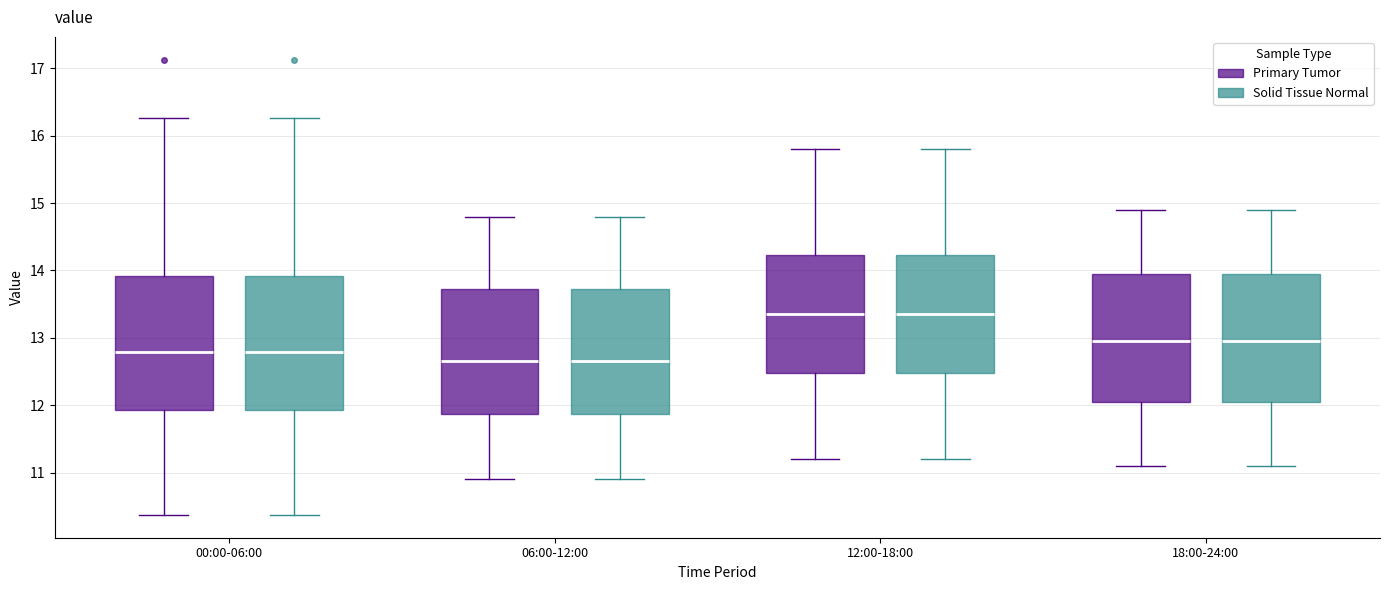

Reading left to right, read every box against the y-axis: the position of its median line, the range the box covers, and the ends of its whiskers. The values are not printed on the chart, so give them approximately, as read against the axis.

00:00-06:00 (Primary Tumor): median 12.8, box 11.9 to 13.9, whiskers 10.4 to 16.3
00:00-06:00 (Solid Tissue Normal): median 12.8, box 11.9 to 13.9, whiskers 10.4 to 16.3
06:00-12:00 (Primary Tumor): median 12.7, box 11.9 to 13.7, whiskers 10.9 to 14.8
06:00-12:00 (Solid Tissue Normal): median 12.7, box 11.9 to 13.7, whiskers 10.9 to 14.8
12:00-18:00 (Primary Tumor): median 13.4, box 12.5 to 14.2, whiskers 11.2 to 15.8
12:00-18:00 (Solid Tissue Normal): median 13.4, box 12.5 to 14.2, whiskers 11.2 to 15.8
18:00-24:00 (Primary Tumor): median 13.0, box 12.1 to 14.0, whiskers 11.1 to 14.9
18:00-24:00 (Solid Tissue Normal): median 13.0, box 12.1 to 14.0, whiskers 11.1 to 14.9